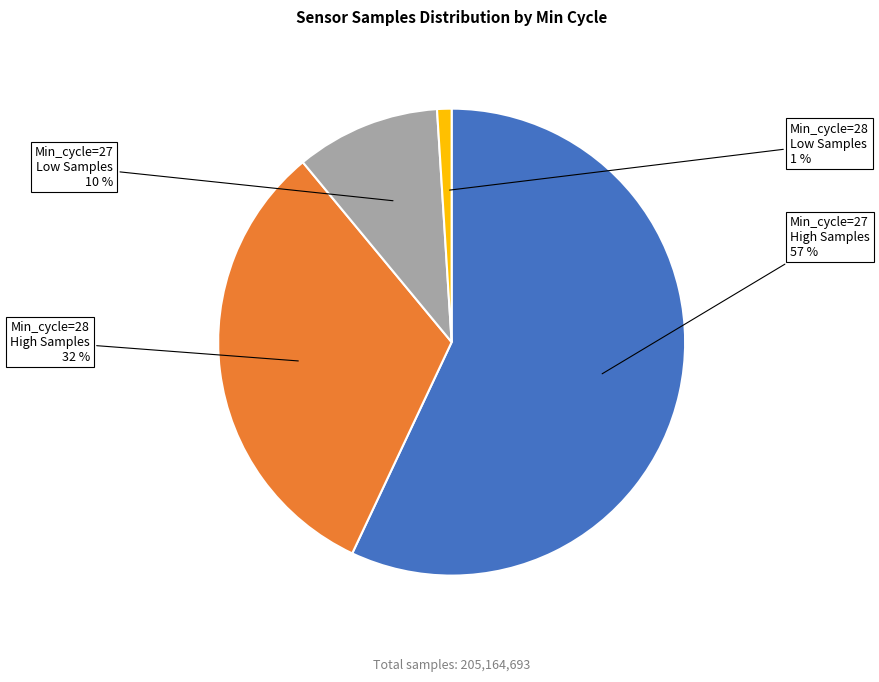

To the nearest percent, what is the average slice percentage?

25%